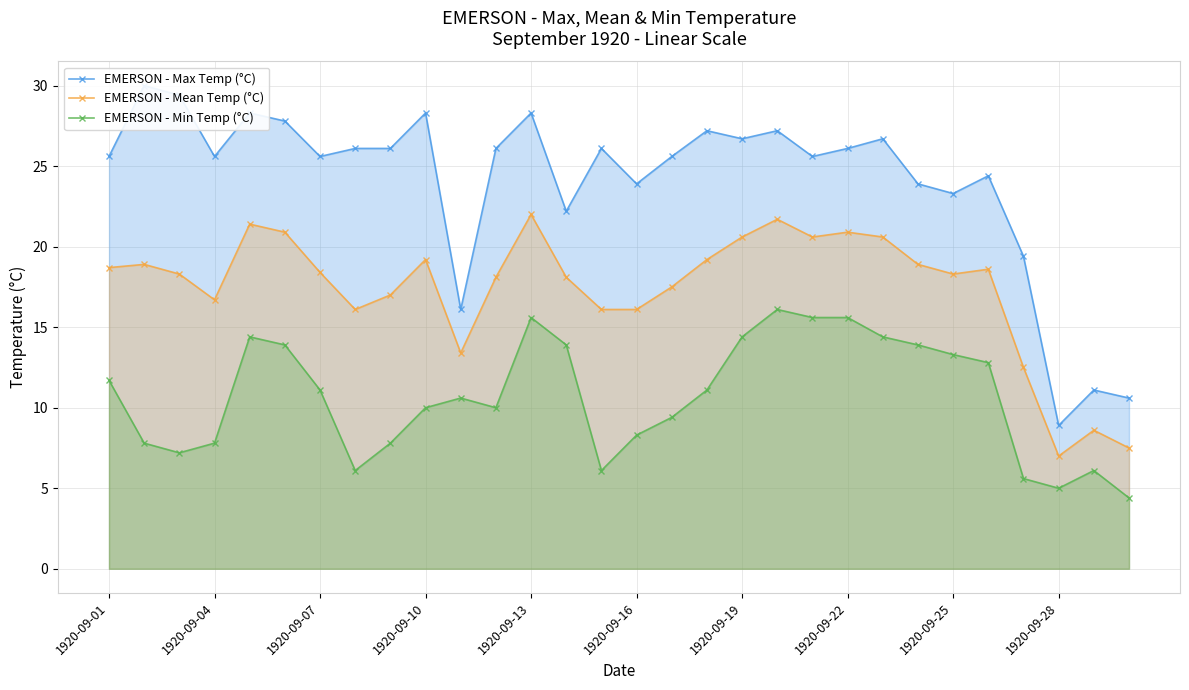

What is the average value of the EMERSON - Min Temp (°C) series?

10.7